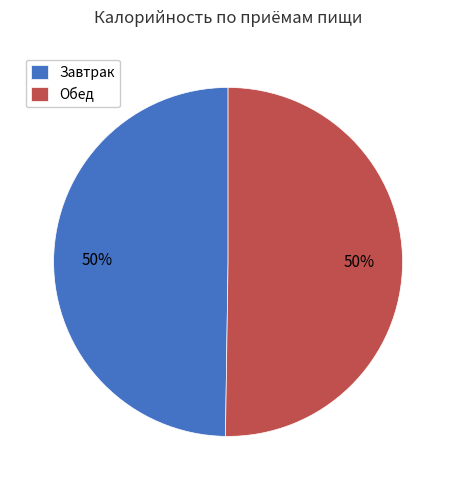

To the nearest percent, what is the average slice percentage?

50%